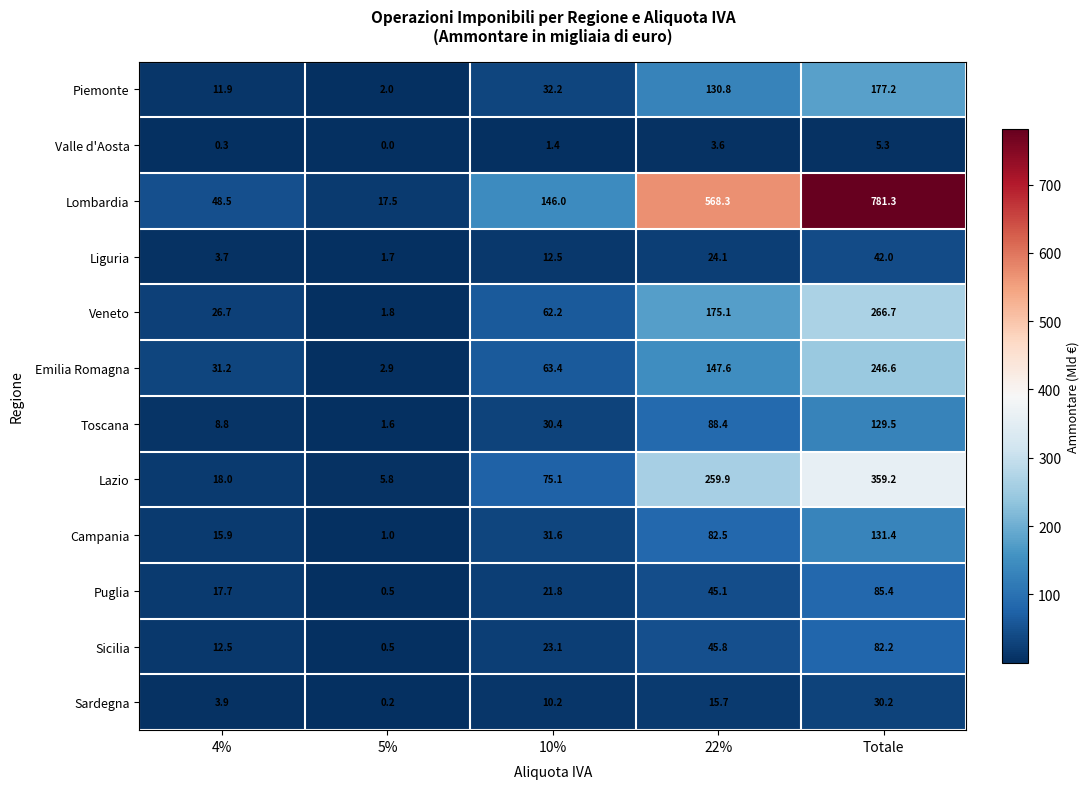

The Piemonte series shows 58.0 at 22%. True or false?

False